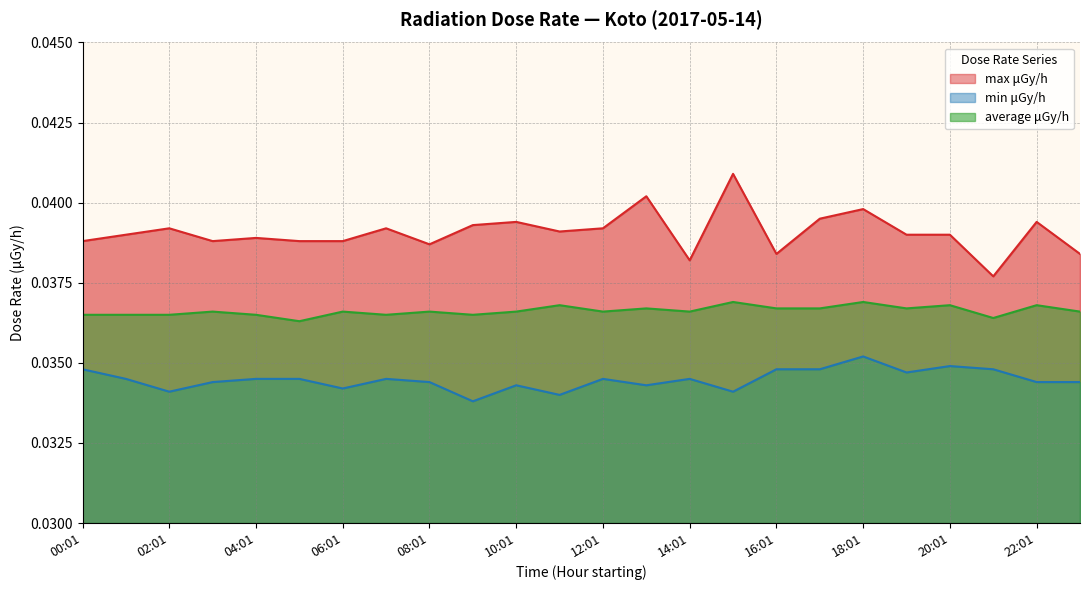

What is the total value across all series at 01:01?

0.1